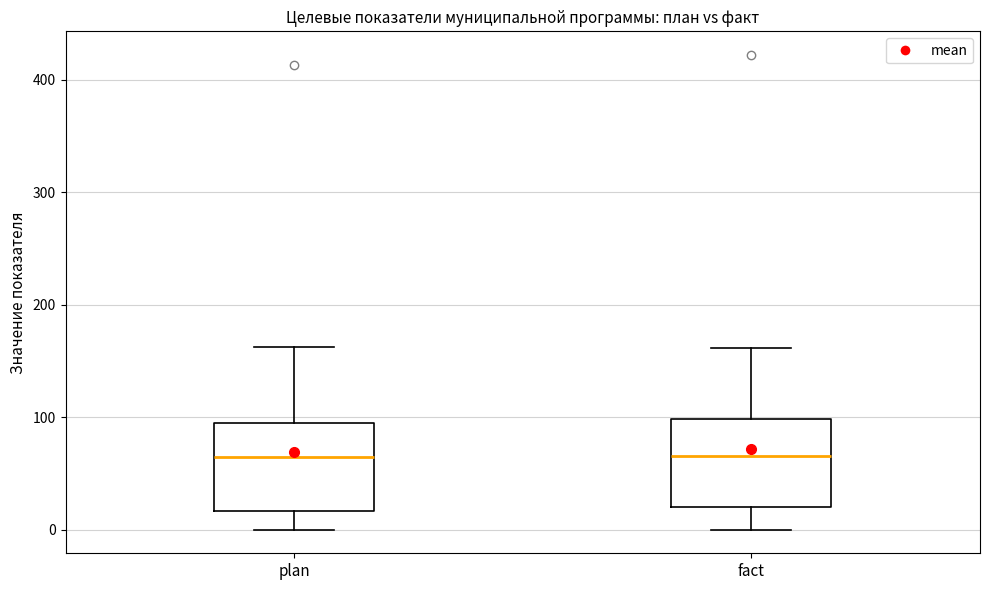

Reading left to right, transcribe this box plot: for each box, give where its median line is, the range the box spans, and where its two whiskers end, as read against the y-axis. The values are not printed on the chart, so give them approximately, as read against the axis.

plan: median 60, box 20 to 90, whiskers 0 to 160
fact: median 70, box 20 to 100, whiskers 0 to 160